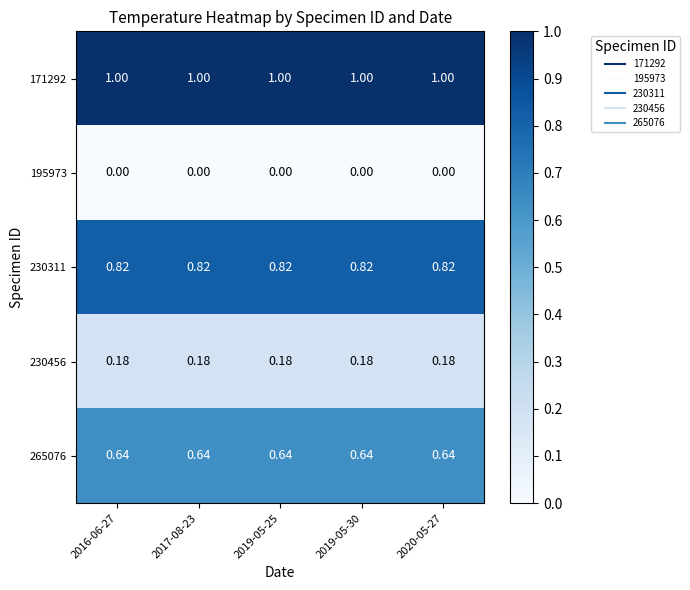

Is the value of 265076 at 2019-05-25 greater than the value of 195973 at 2019-05-30?

Yes